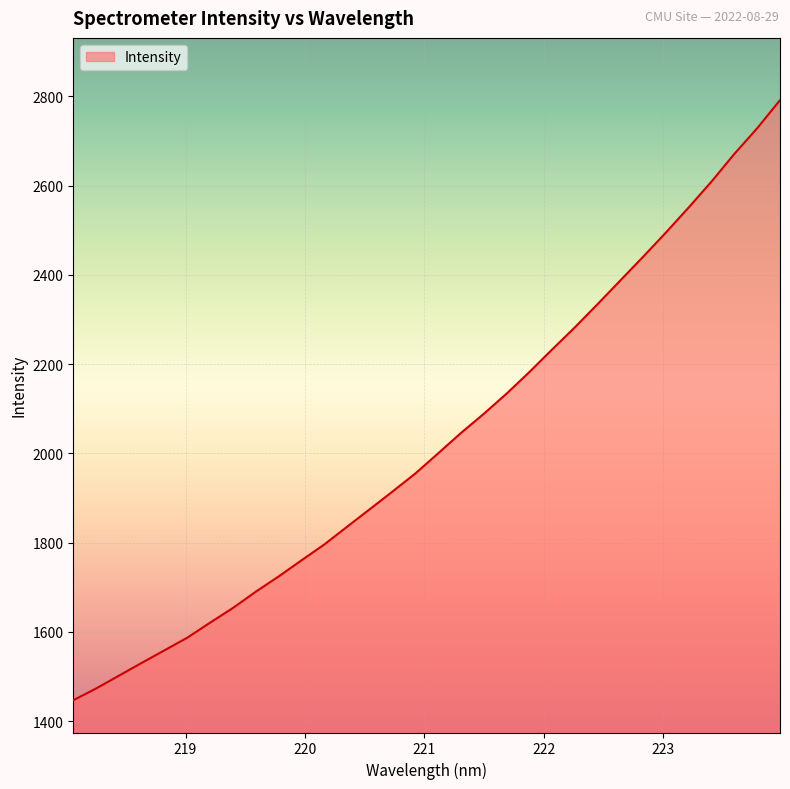

What is the smallest value displayed?

1446.7